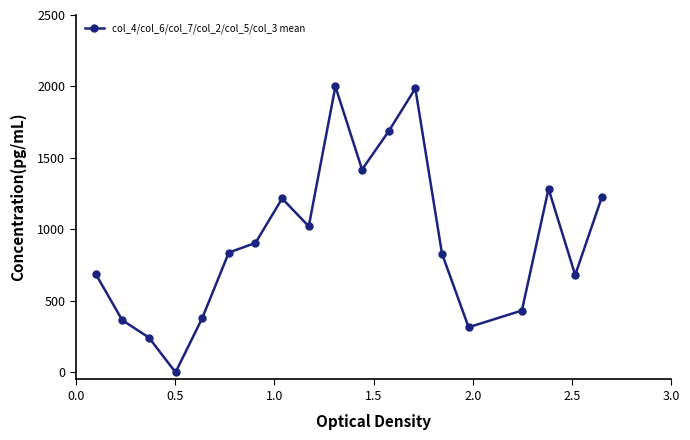

What is the average value?

922.0